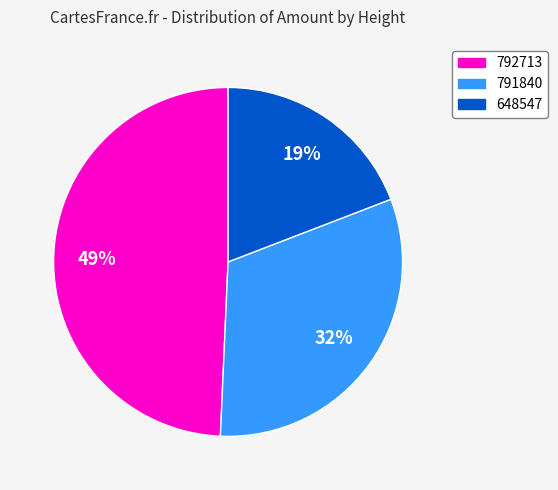

The 648547 slice represents 8% of the pie. True or false?

False